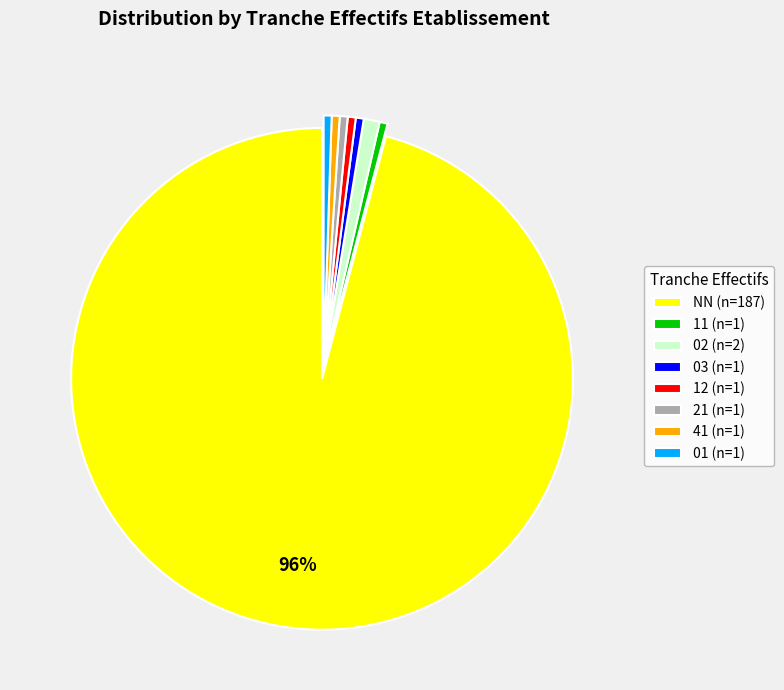

What percentage is the 41 slice, to the nearest percent?

1%